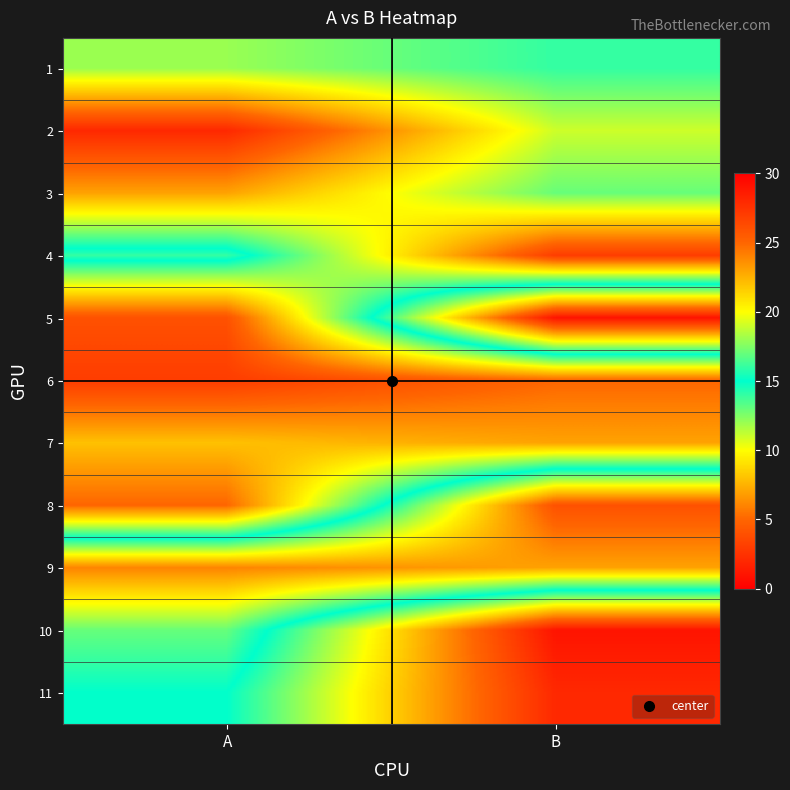

Reading right to left, what are all the values shown in this chart?

1: B=14	A=12
2: B=11	A=2
3: B=13	A=7
4: B=3	A=16
5: B=29	A=4
6: B=5	A=3
7: B=7	A=8
8: B=26	A=5
9: B=23	A=24
10: B=1	A=17
11: B=2	A=15